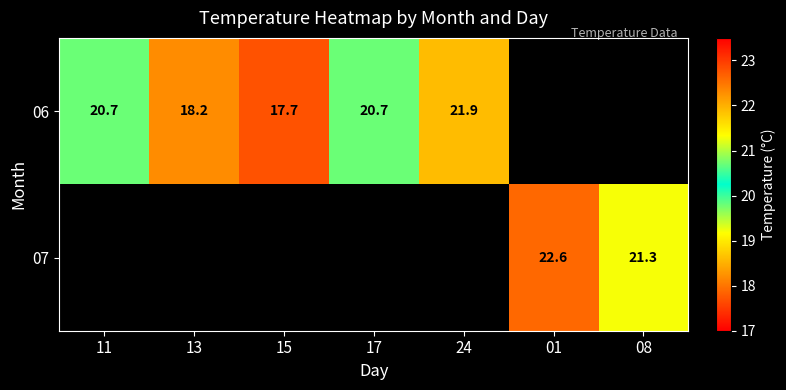

Is it true that 06 equals 17.7 at 15?

True